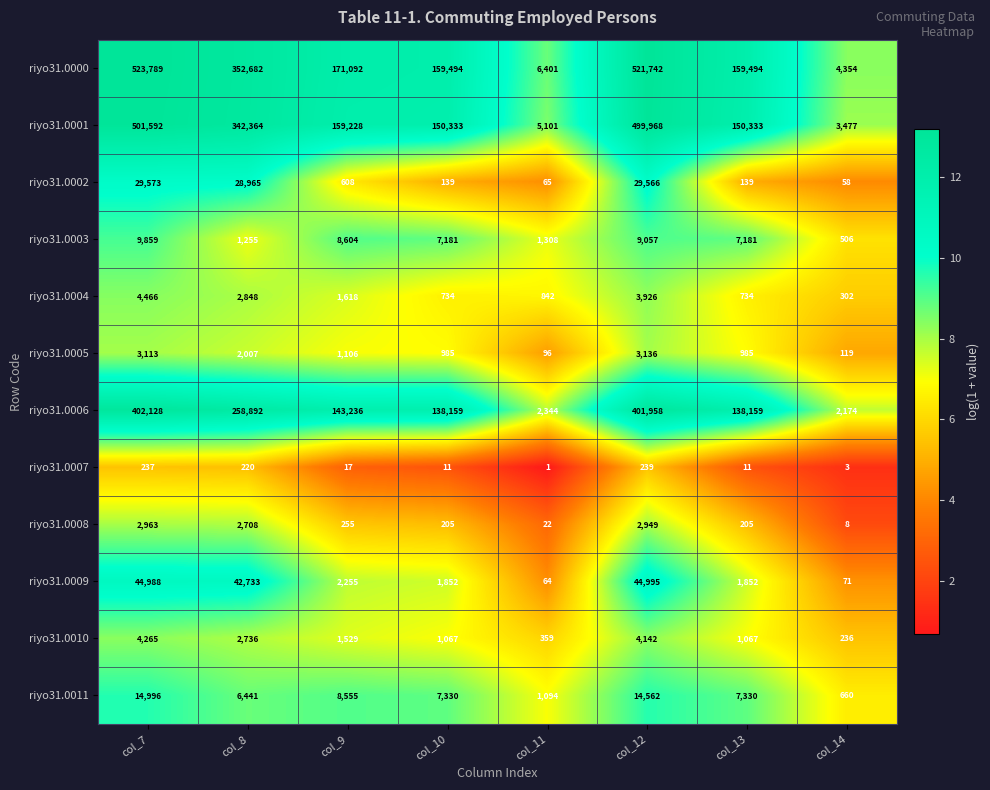

Rank the series at col_12 from highest to lowest value.

riyo31.0000, riyo31.0001, riyo31.0006, riyo31.0009, riyo31.0002, riyo31.0011, riyo31.0003, riyo31.0010, riyo31.0004, riyo31.0005, riyo31.0008, riyo31.0007